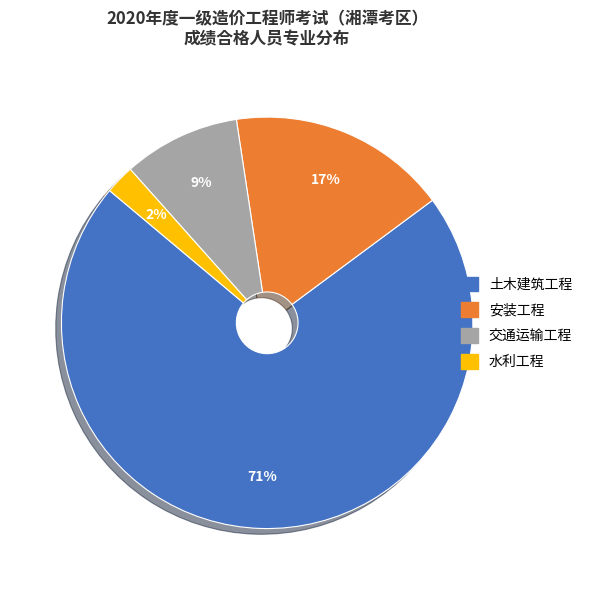

Which slice is the largest?

土木建筑工程